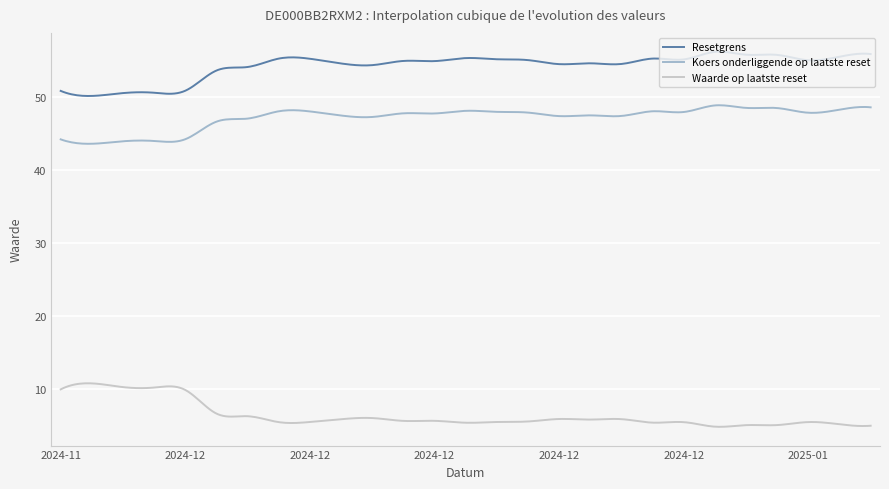

True or false: Waarde op laatste reset and Koers onderliggende op laatste reset cross at least once.

False